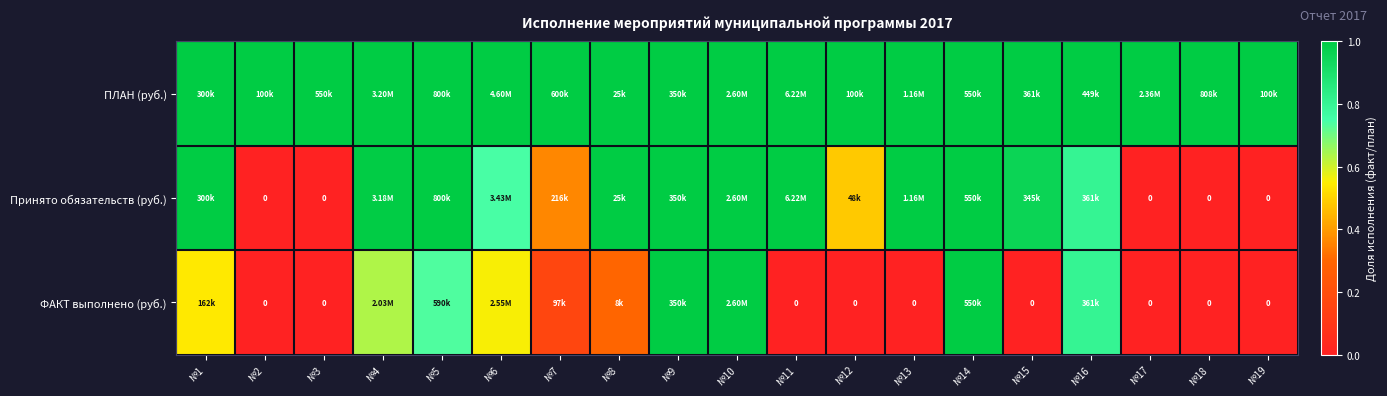

List the series in order of their overall mean, lowest first.

ФАКТ выполнено (руб.), Принято обязательств (руб.), ПЛАН (руб.)